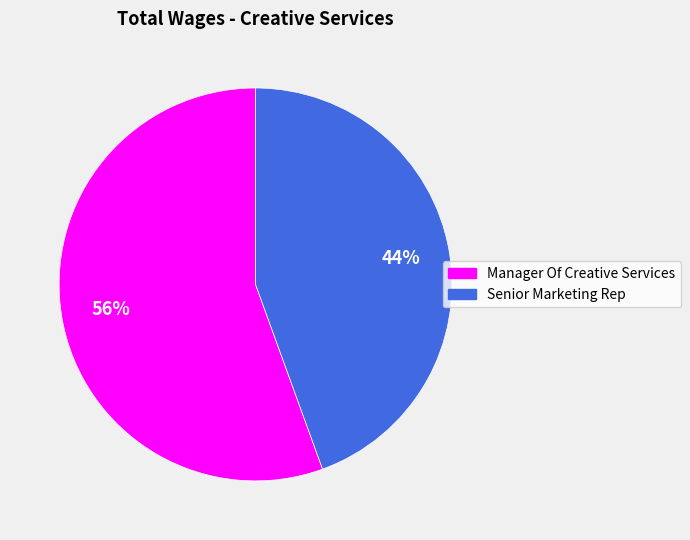

Which category has the biggest portion of the pie?

Manager Of Creative Services